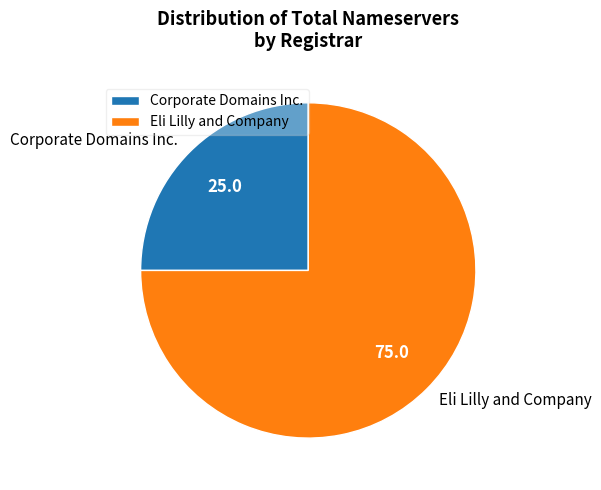

Which slice is the smallest?

Corporate Domains Inc.